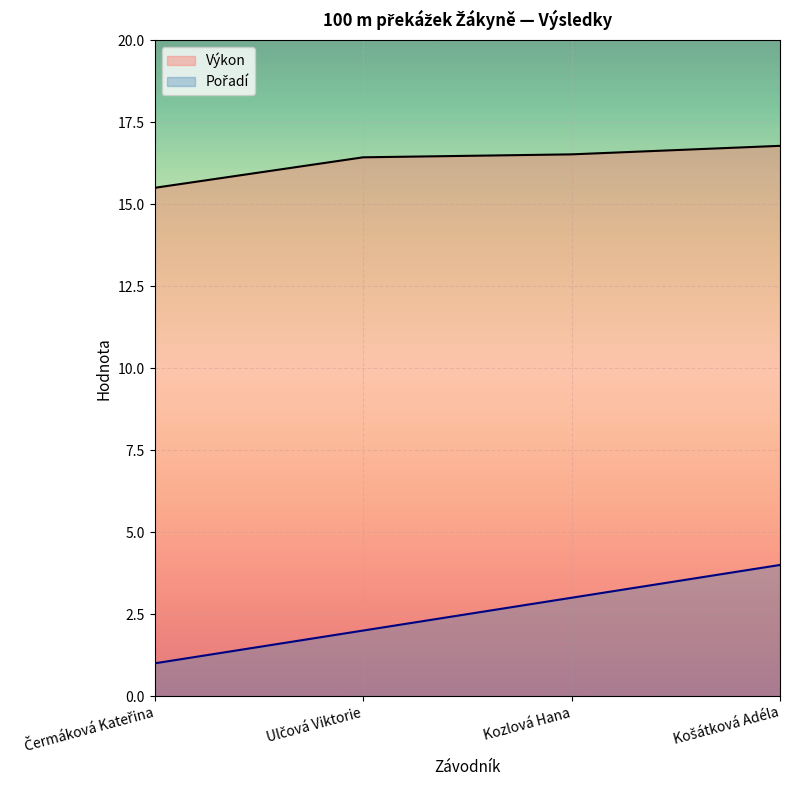

How many values in the Výkon series are below 16?

1